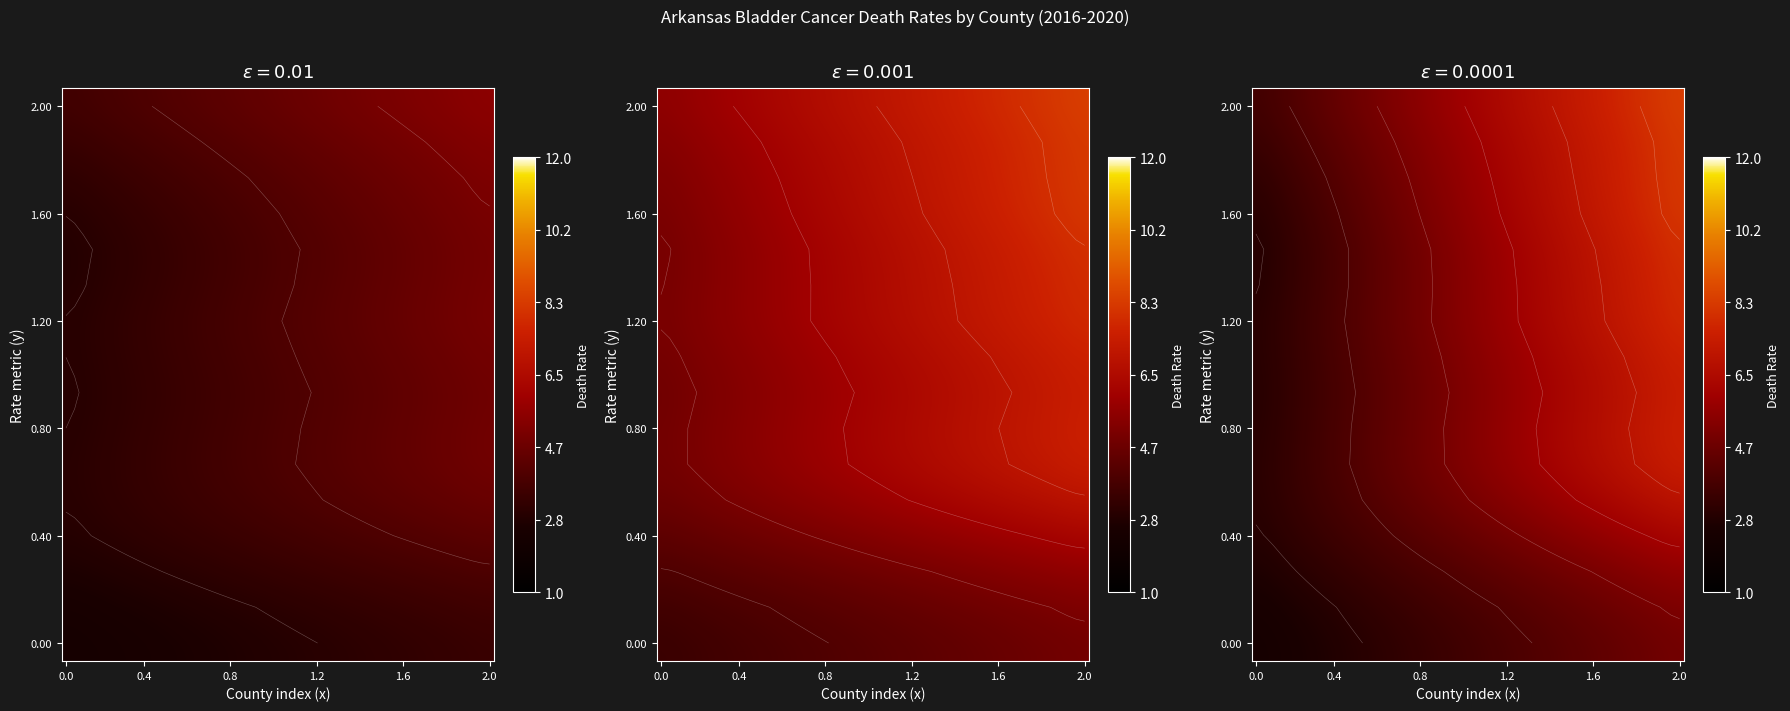

What is the maximum value shown in the chart?

11.6